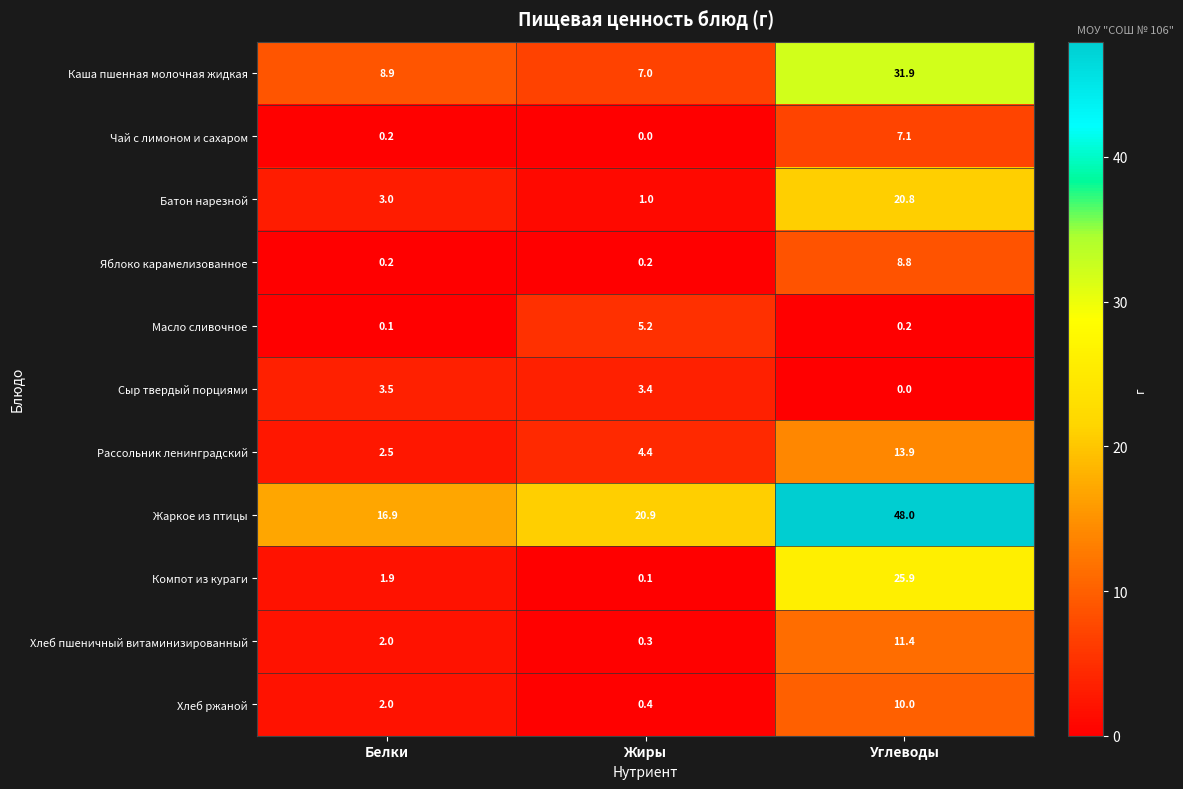

What is the average value of the Хлеб пшеничный витаминизированный series?

4.6